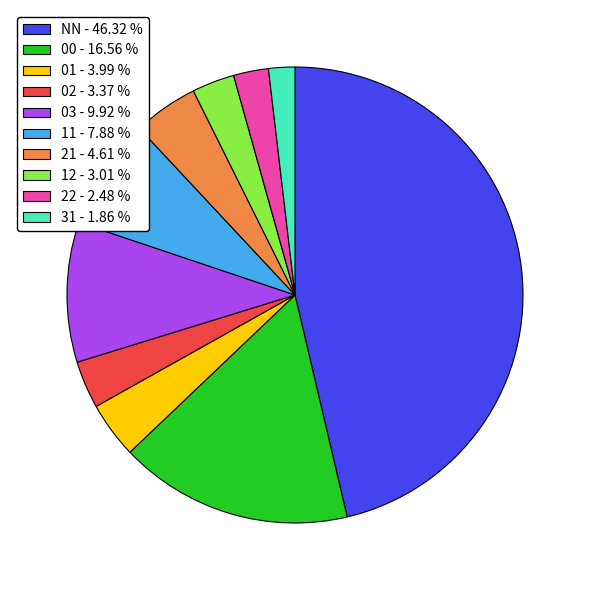

Do 21 - 4.61 % and 00 - 16.56 % together represent more than half of the pie?

No